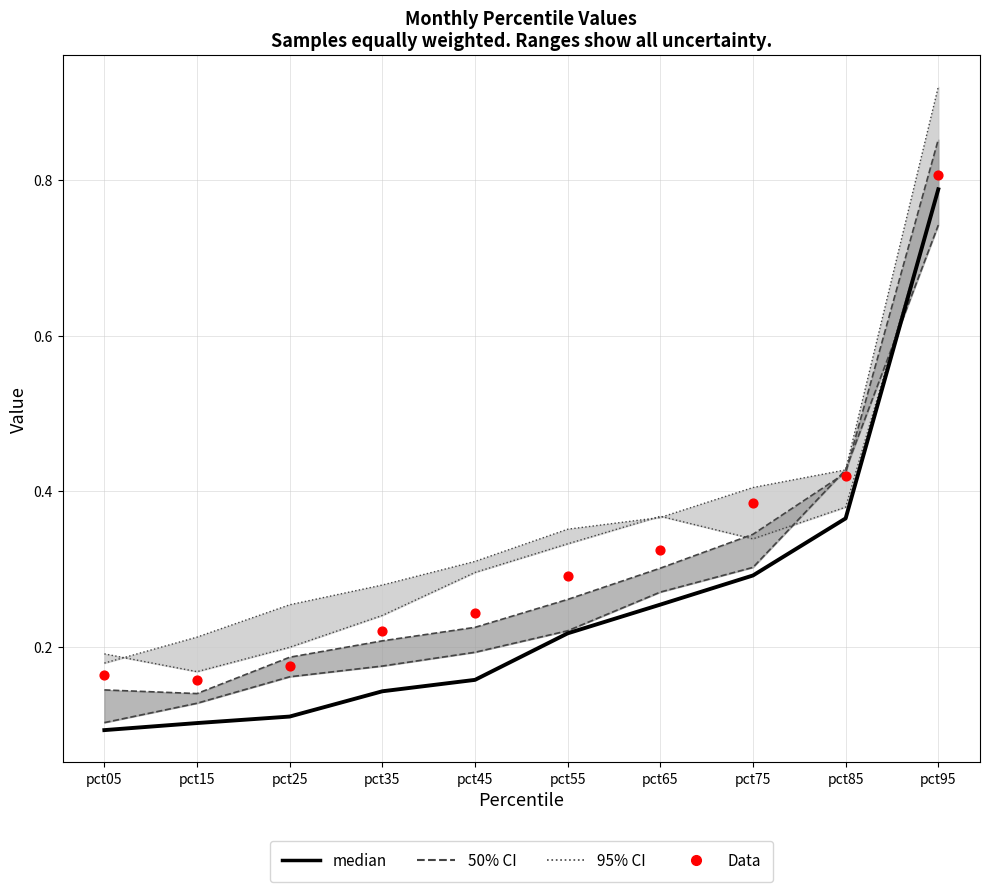

At which category is the sum across all series the highest?

pct95